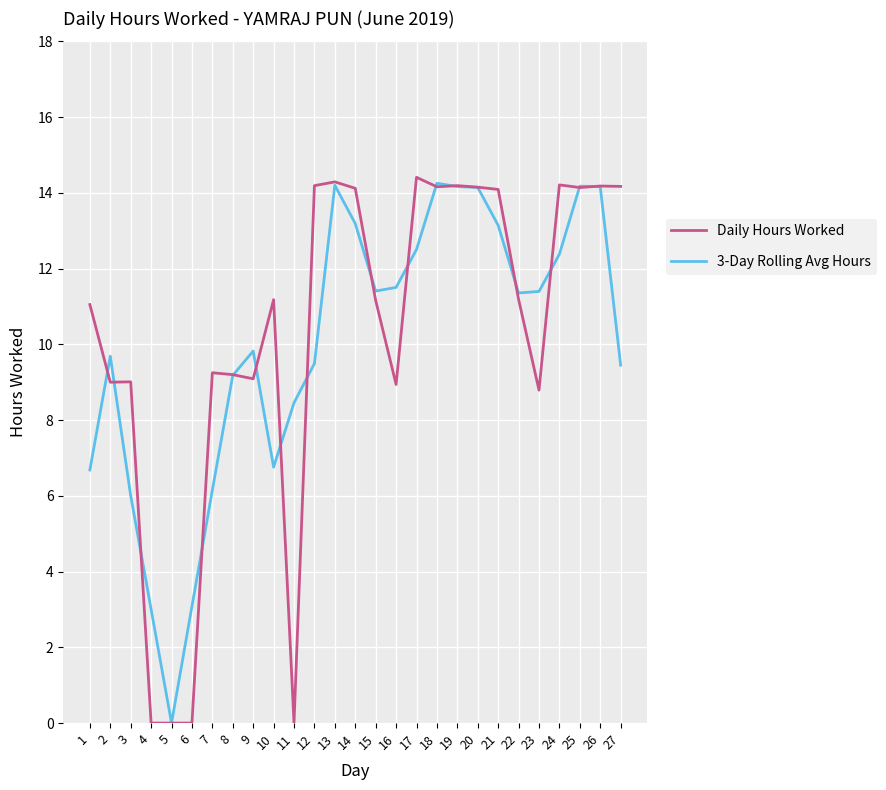

Rank the series at 14 from lowest to highest value.

3-Day Rolling Avg Hours, Daily Hours Worked